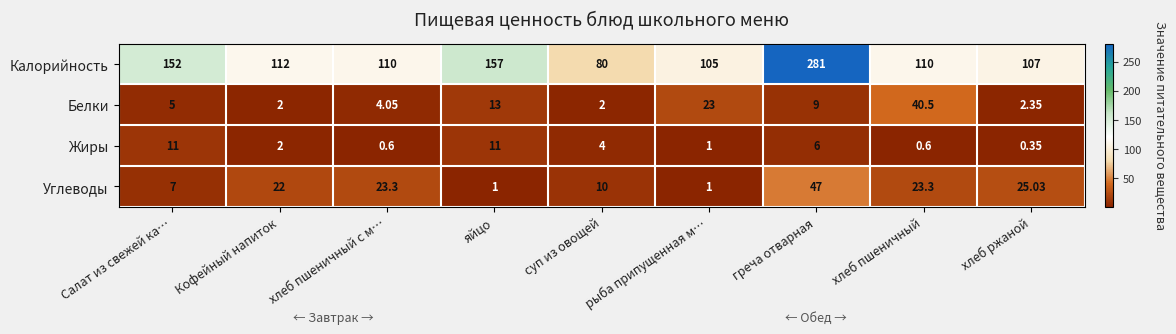

At which category does the chart reach its peak across all series?

греча отварная